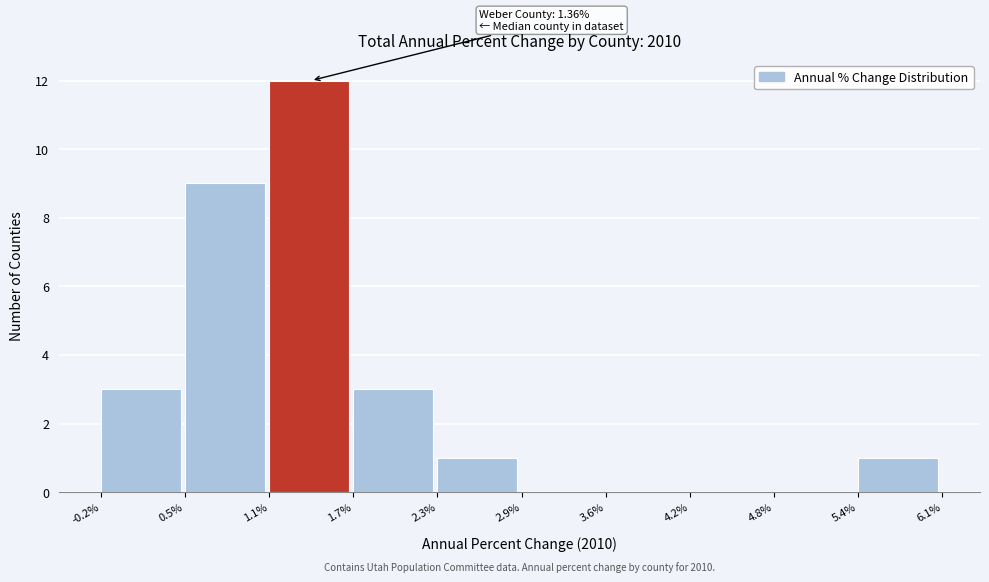

Reading left to right, what are all the values shown in this chart?

-0.2%=3	0.5%=9	1.1%=12	1.7%=3	2.3%=1	2.9%=0	3.6%=0	4.2%=0	4.8%=0	5.4%=1